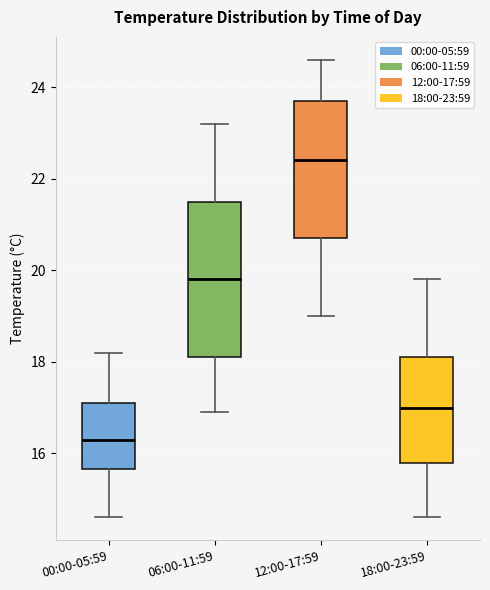

Reading left to right, transcribe this box plot: for each box, give where its median line is, the range the box spans, and where its two whiskers end, as read against the y-axis. The values are not printed on the chart, so give them approximately, as read against the axis.

00:00-05:59: median 16.4, box 15.6 to 17.2, whiskers 14.6 to 18.2
06:00-11:59: median 19.8, box 18.2 to 21.6, whiskers 17.0 to 23.2
12:00-17:59: median 22.4, box 20.8 to 23.8, whiskers 19.0 to 24.6
18:00-23:59: median 17.0, box 15.8 to 18.2, whiskers 14.6 to 19.8